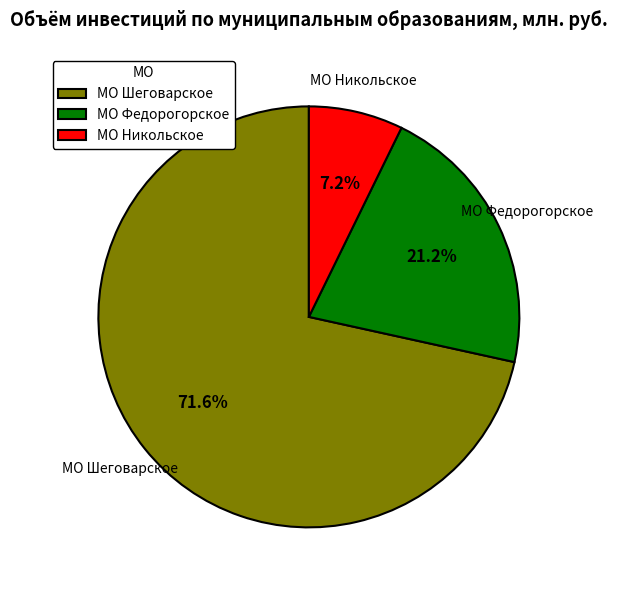

How many segments does this pie chart have?

3